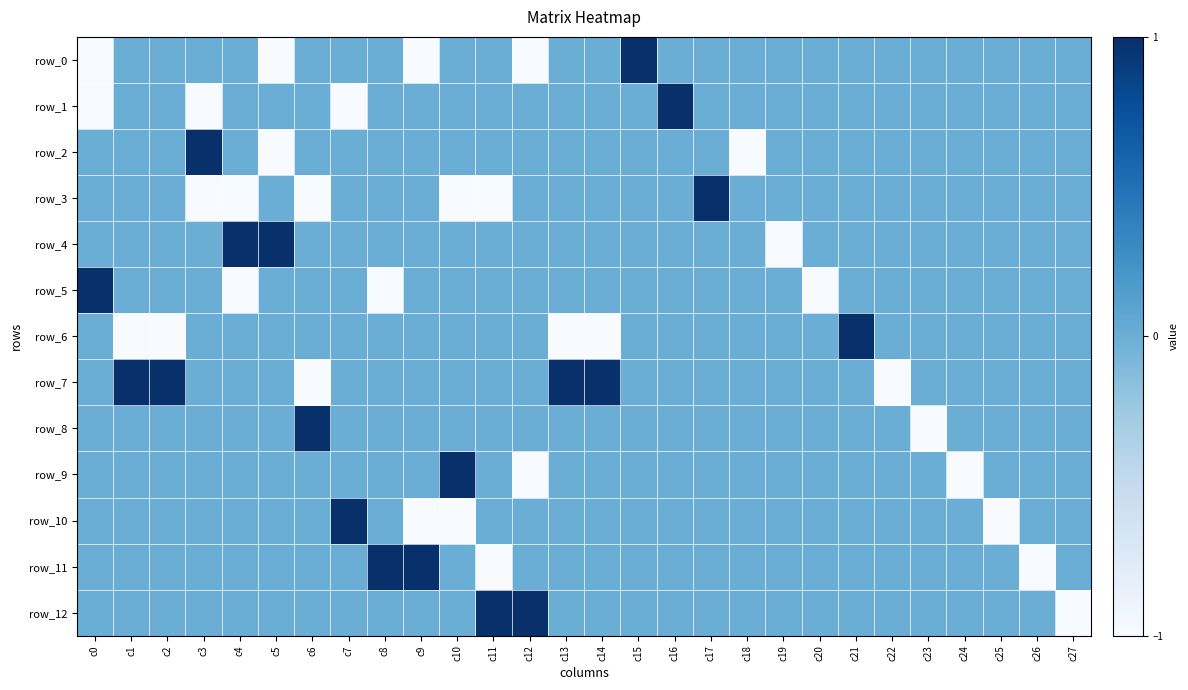

Which label corresponds to the smallest value in the chart?

c0